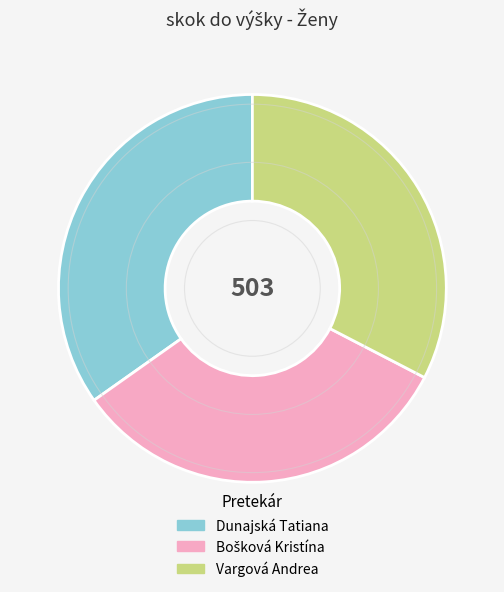

How many segments does this pie chart have?

3